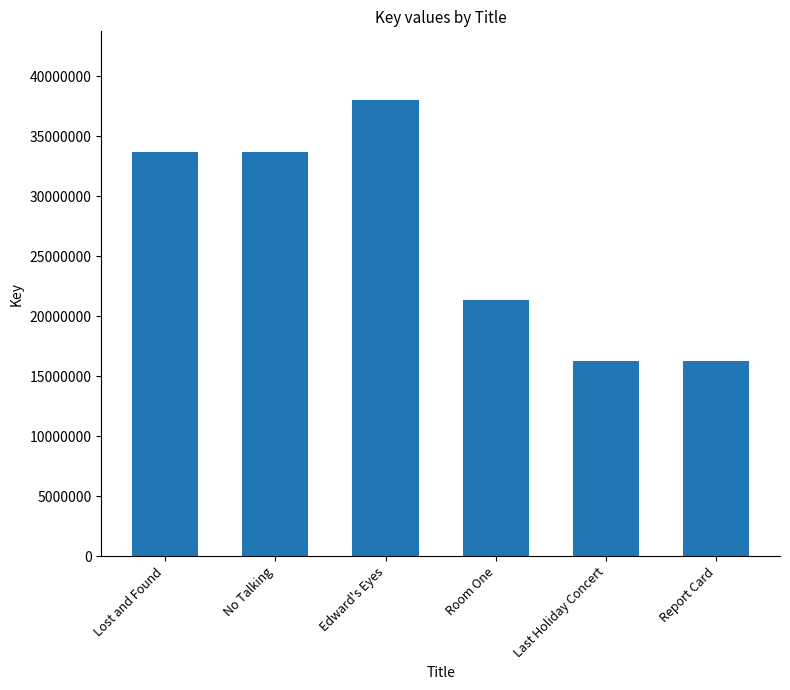

Which has a higher value, Report Card or Lost and Found?

Lost and Found